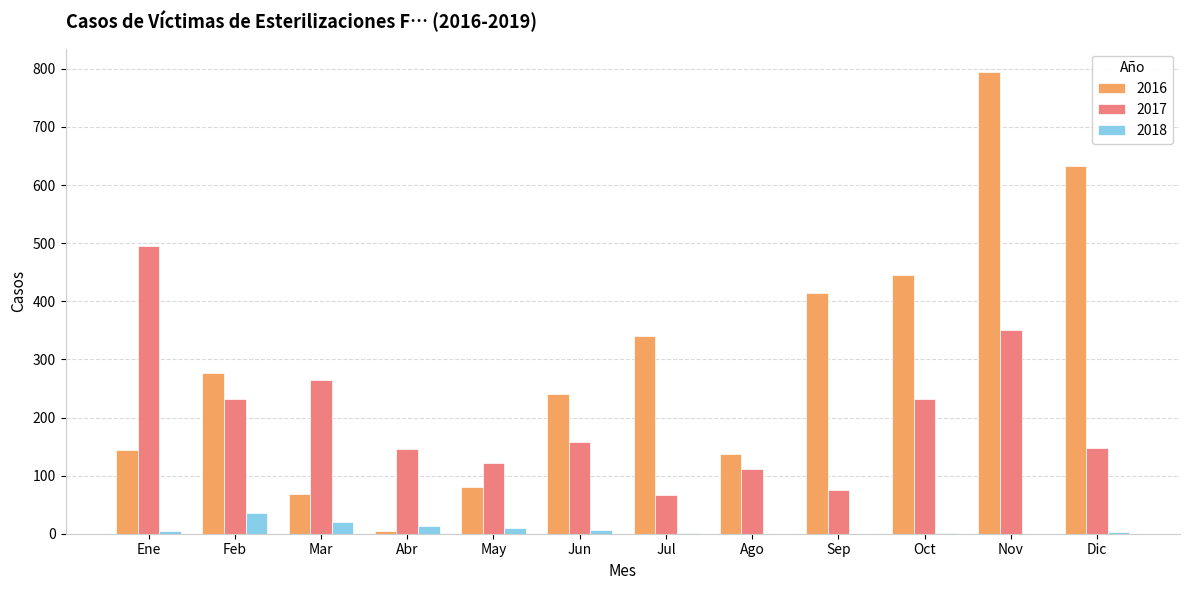

What is the sum of the 2016 values at Sep and Mar?

483